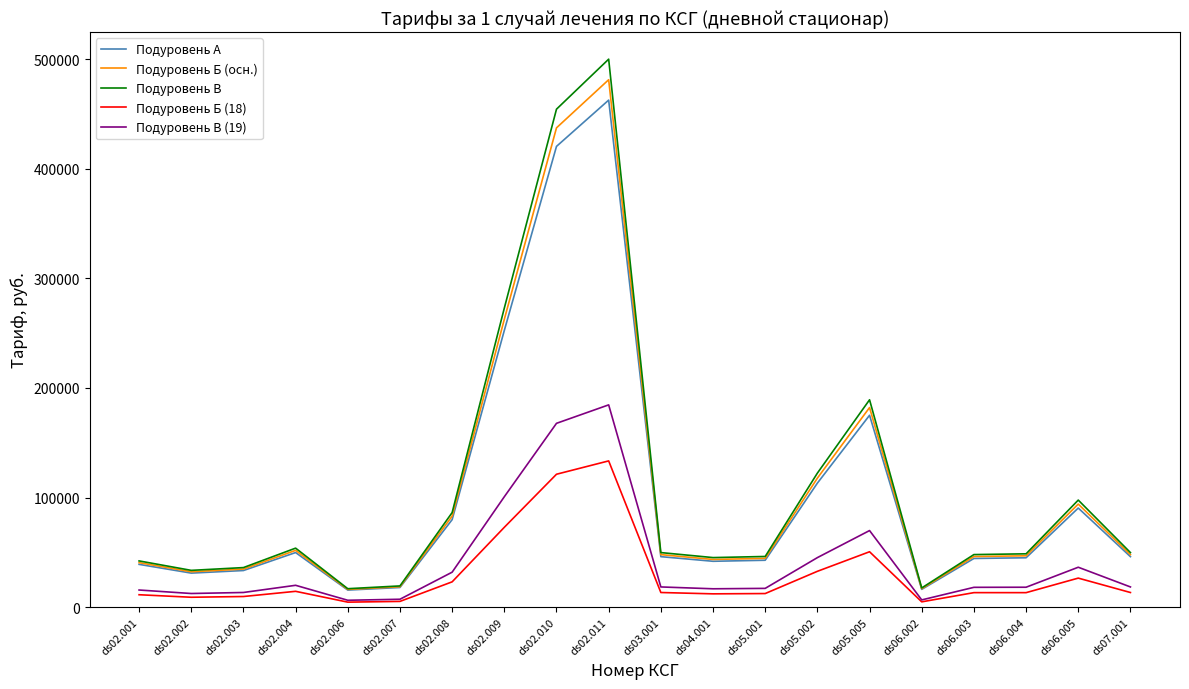

The value of Подуровень Б (осн.) at ds05.005 is 54992.2. True or false?

False